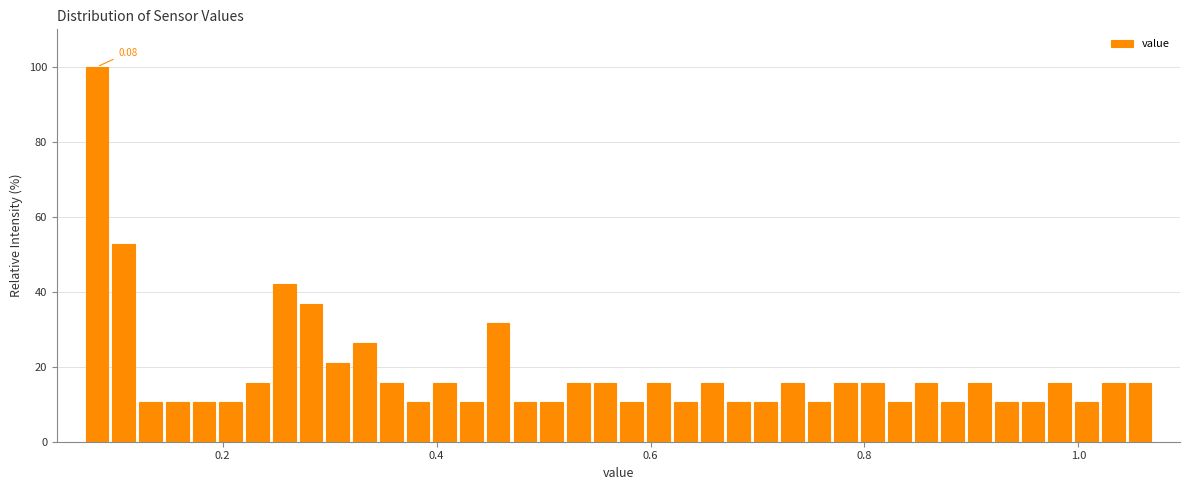

Read against the x-axis, roughly where is the centre of the tallest bar?

0.08